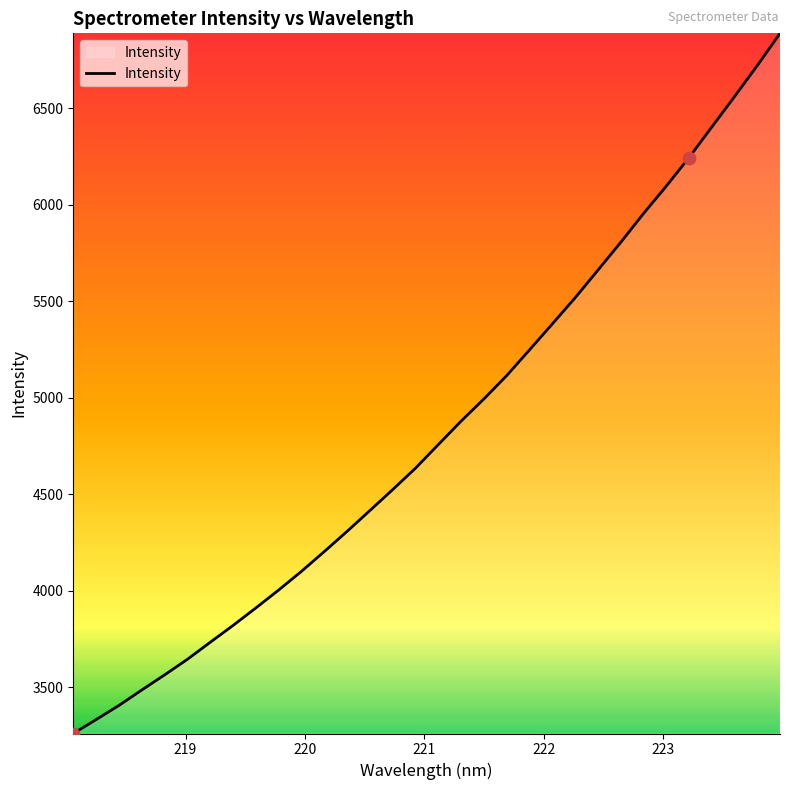

What is the minimum value shown in the chart?

3261.8